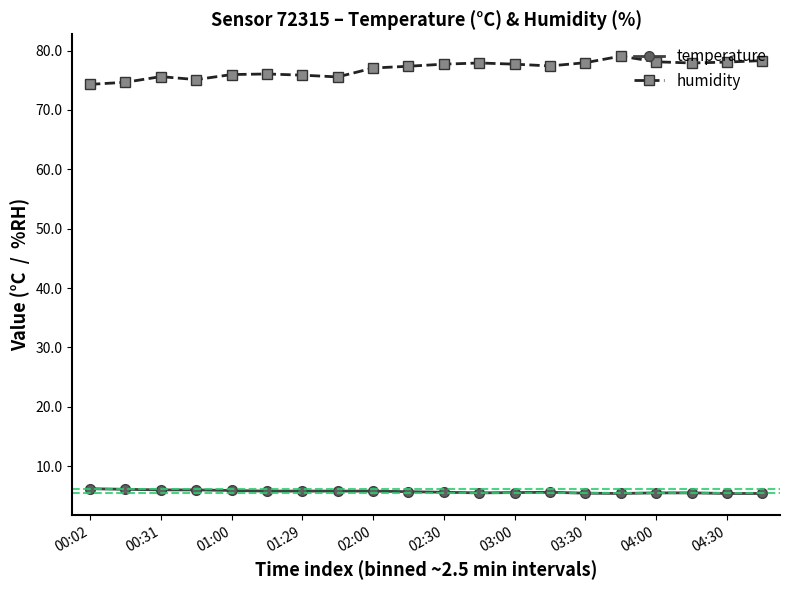

What is the smallest value displayed?

5.4